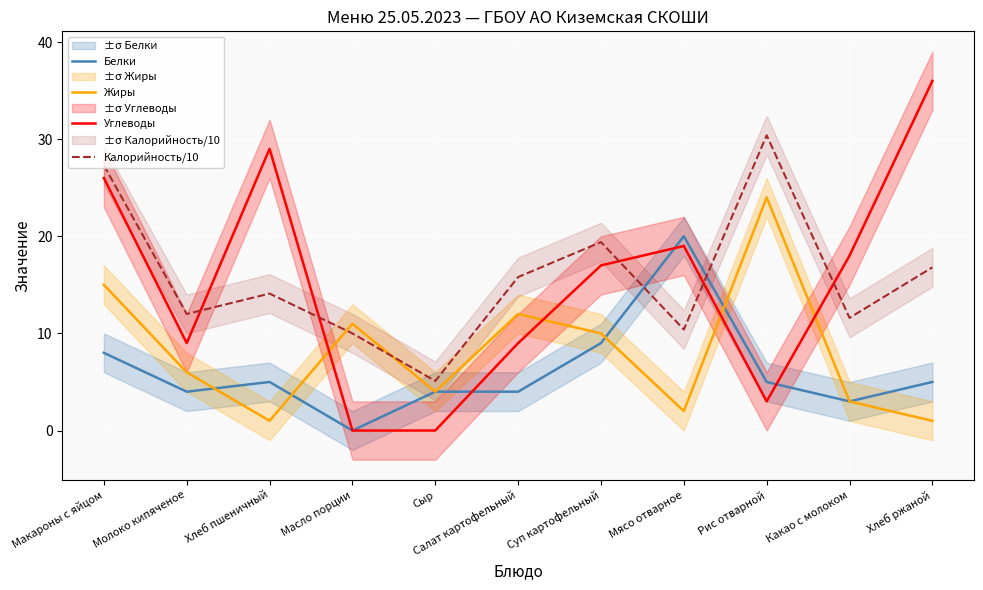

After their last crossing, which series has the higher values: Углеводы or Белки?

Углеводы